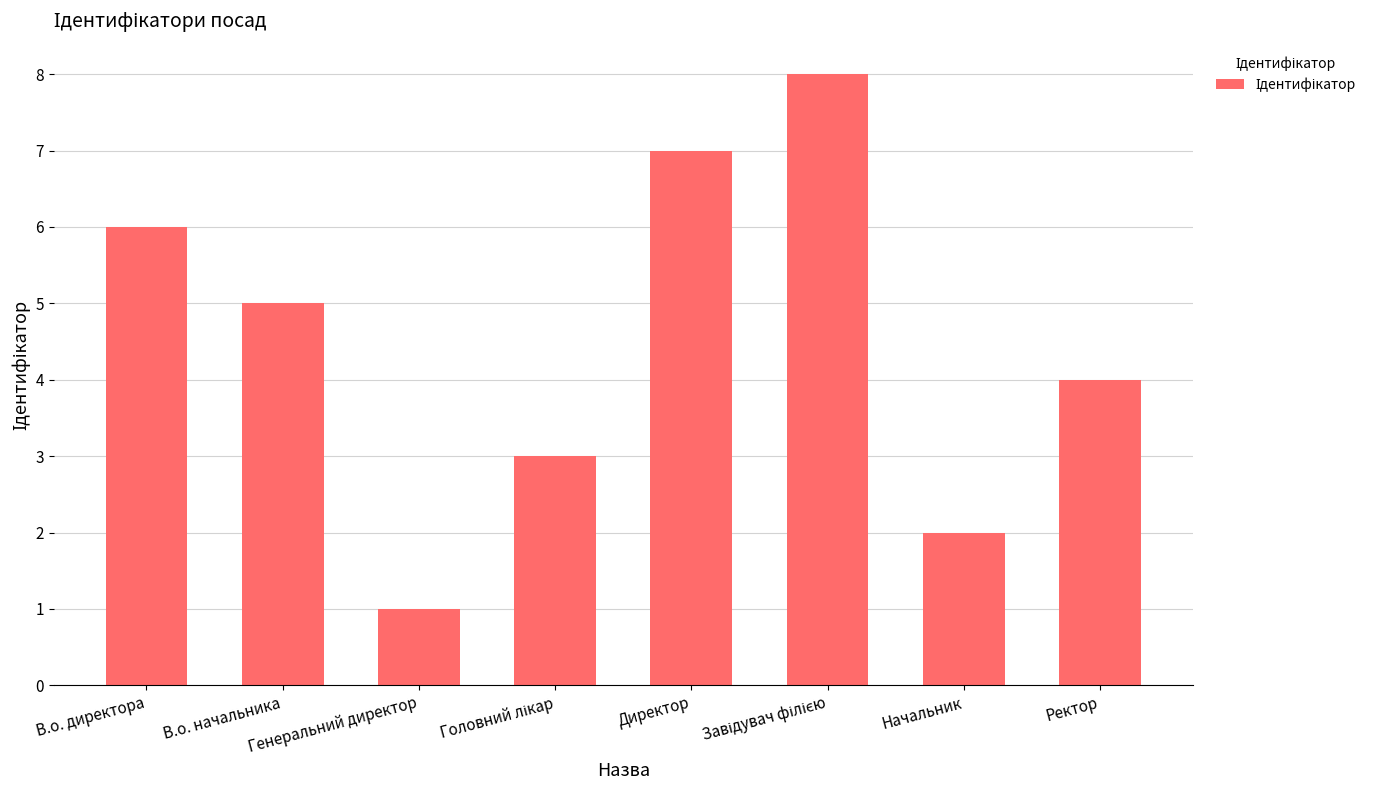

What is the greatest value displayed?

8